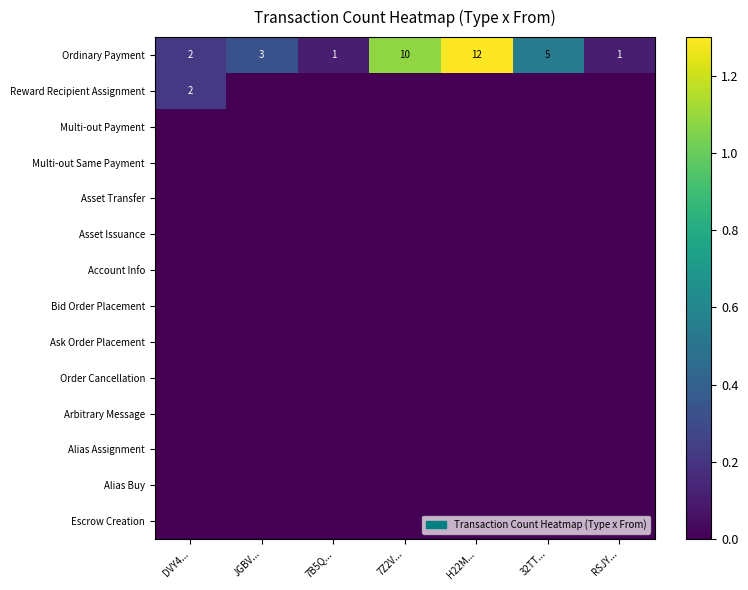

Which category has the highest value in the Ordinary Payment series?

H22M...